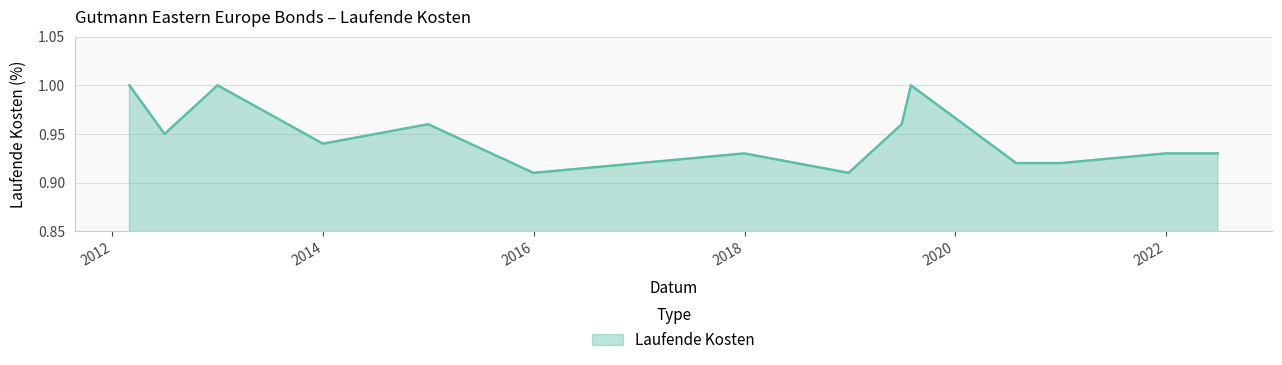

Does the chart display data point markers on the line(s)?

No